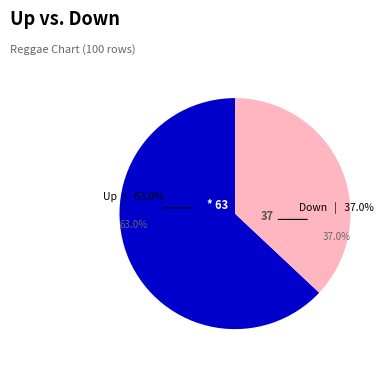

Which category accounts for the majority?

up